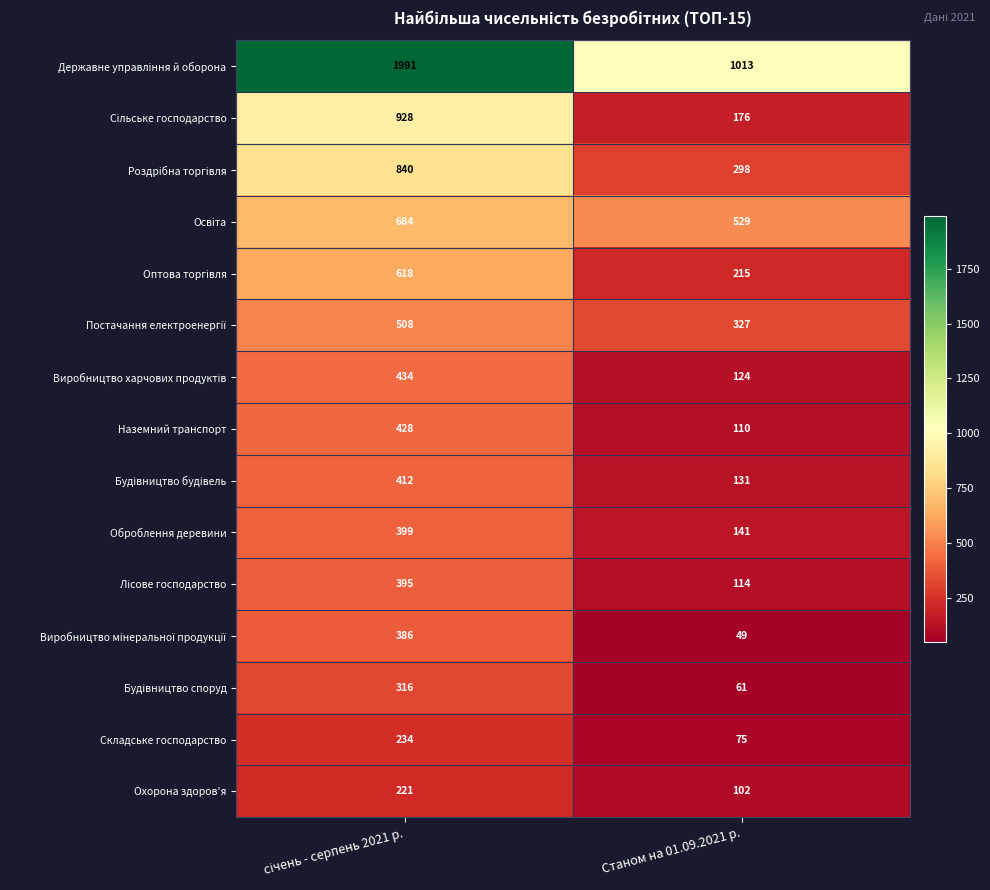

What is the minimum value shown in the chart?

49